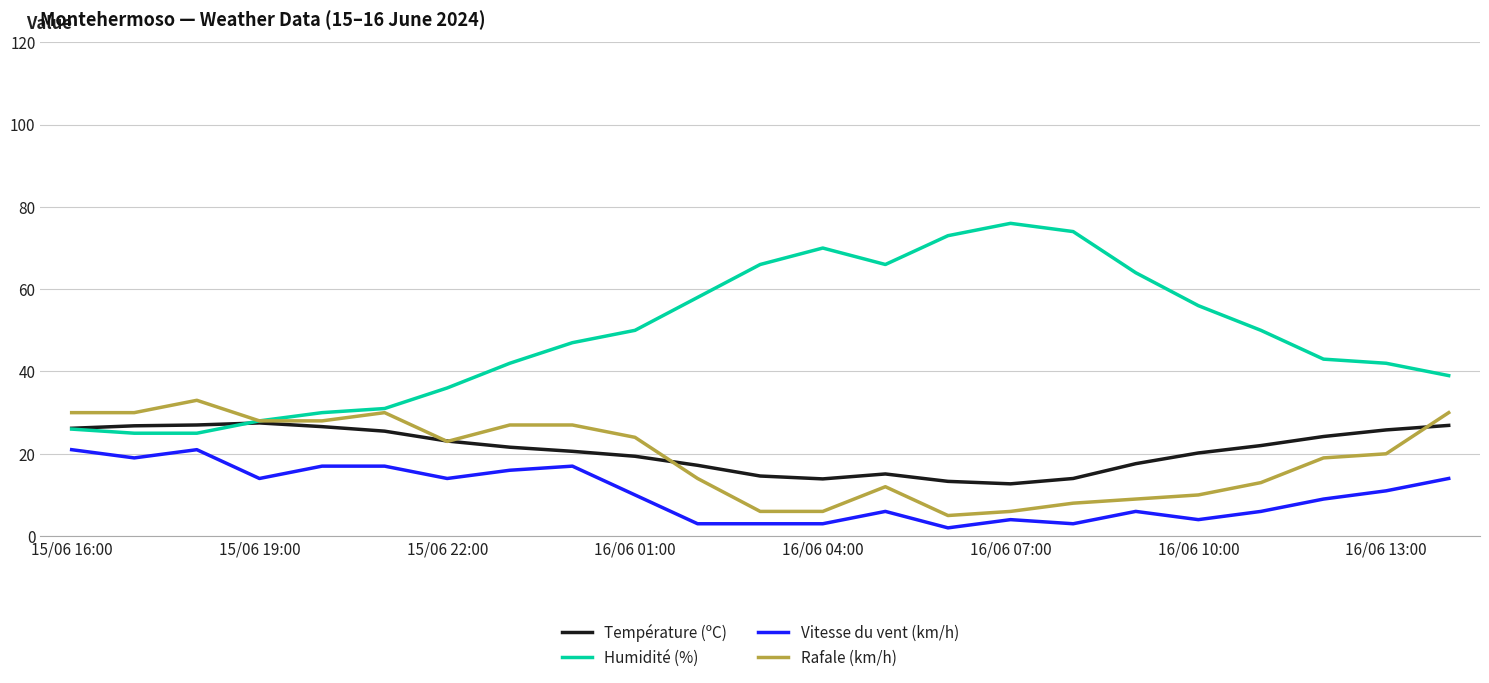

Which series has the largest total across all categories?

Humidité (%)